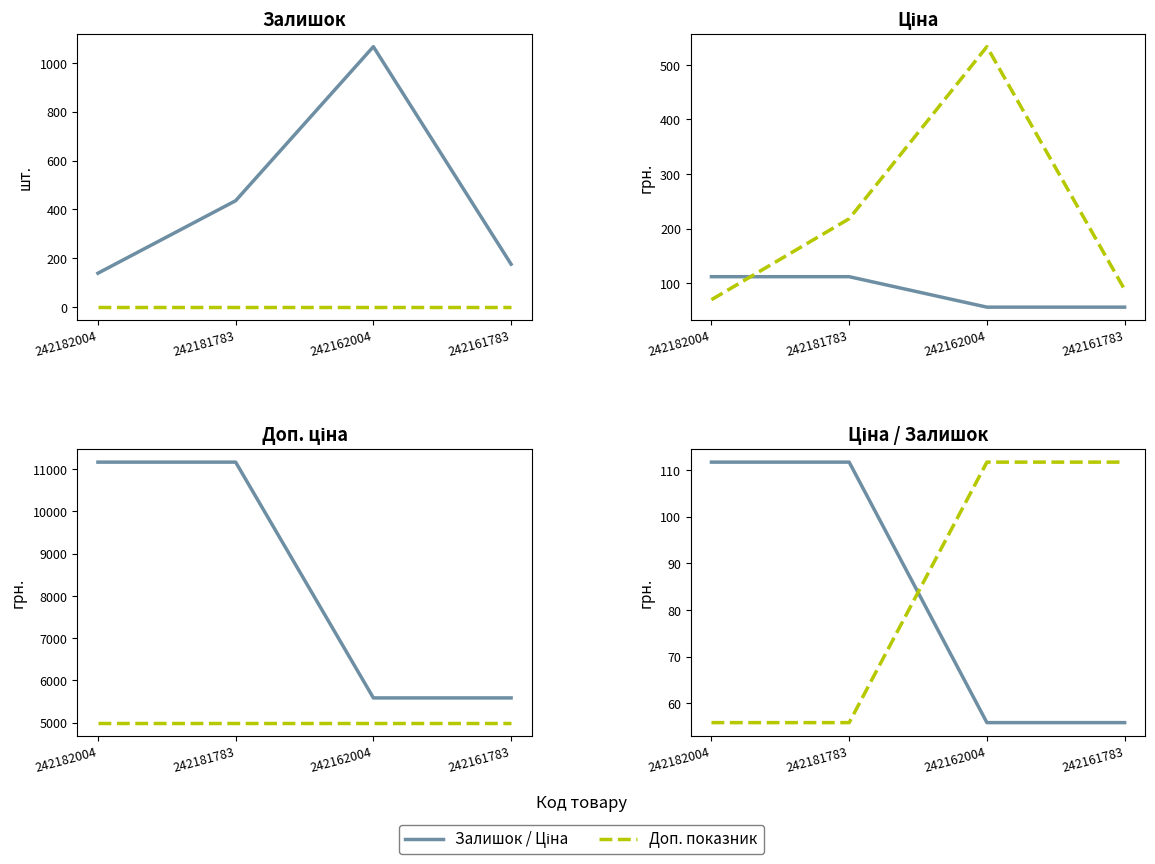

True or false: Ціна and Доп. ціна cross at least once.

False